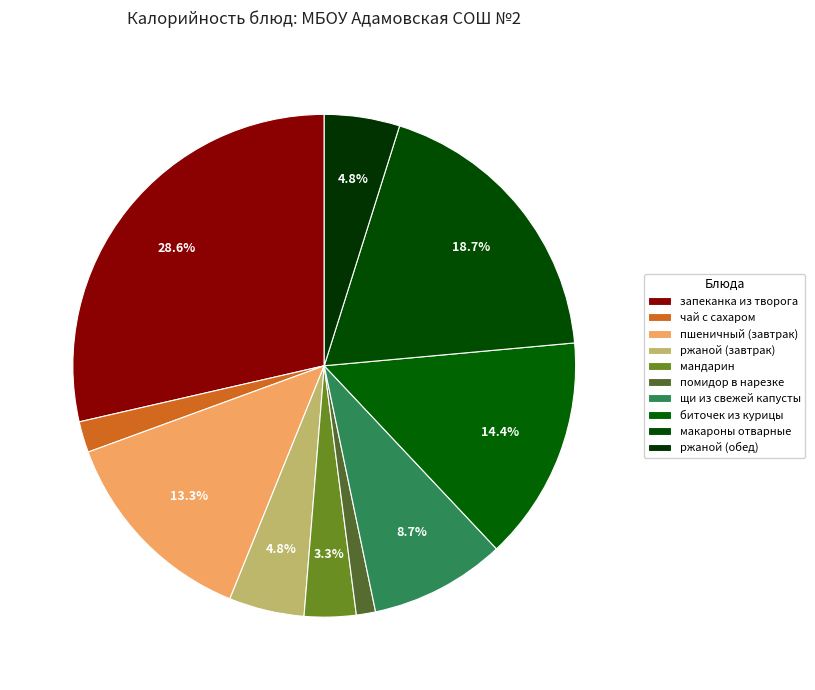

Count the number of slices in the pie.

10